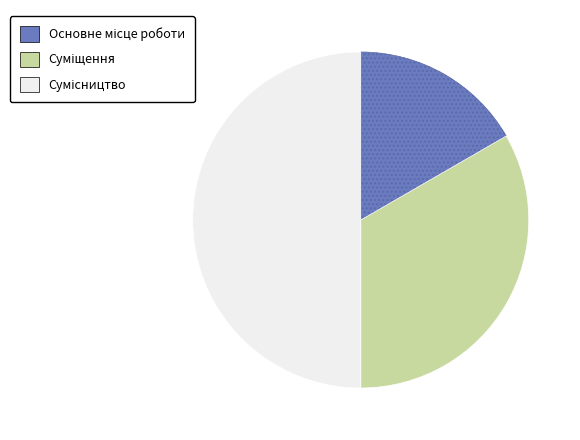

Between Сумісництво and Основне місце роботи, which is larger?

Сумісництво